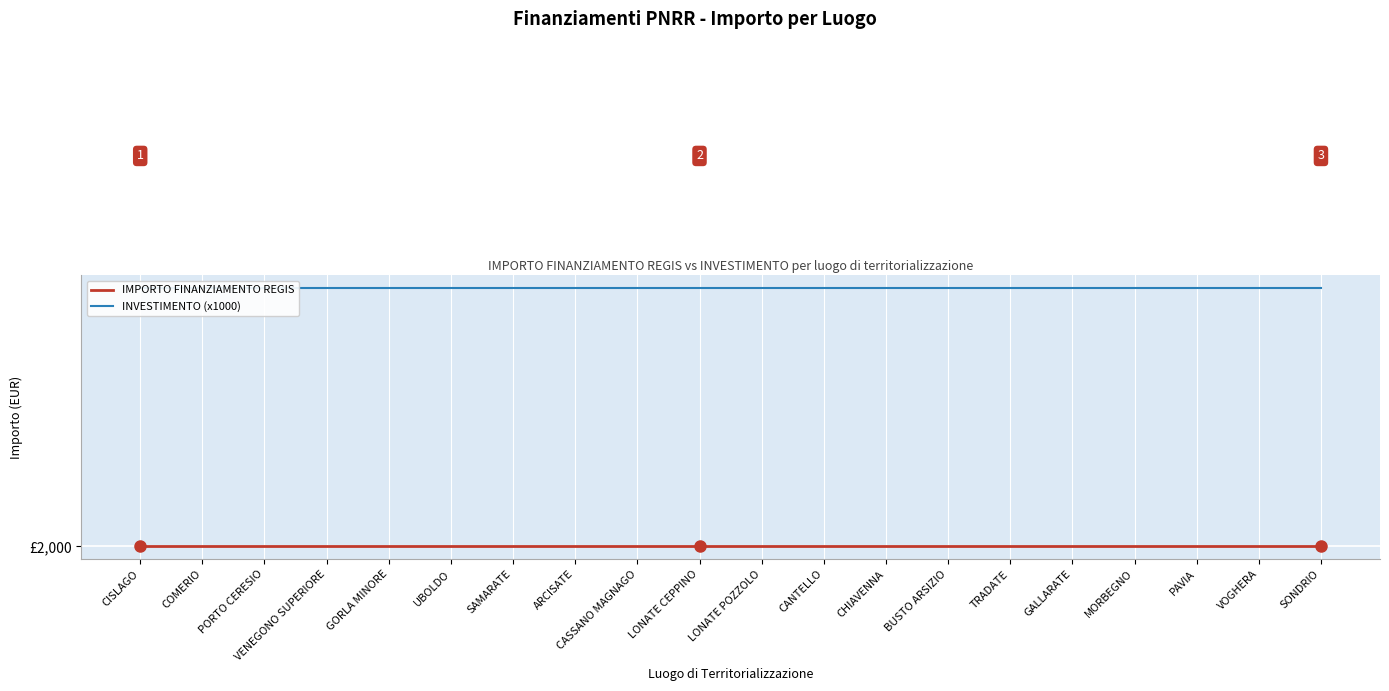

True or false: INVESTIMENTO (x1000) has a value of 3671 at LONATE POZZOLO.

False